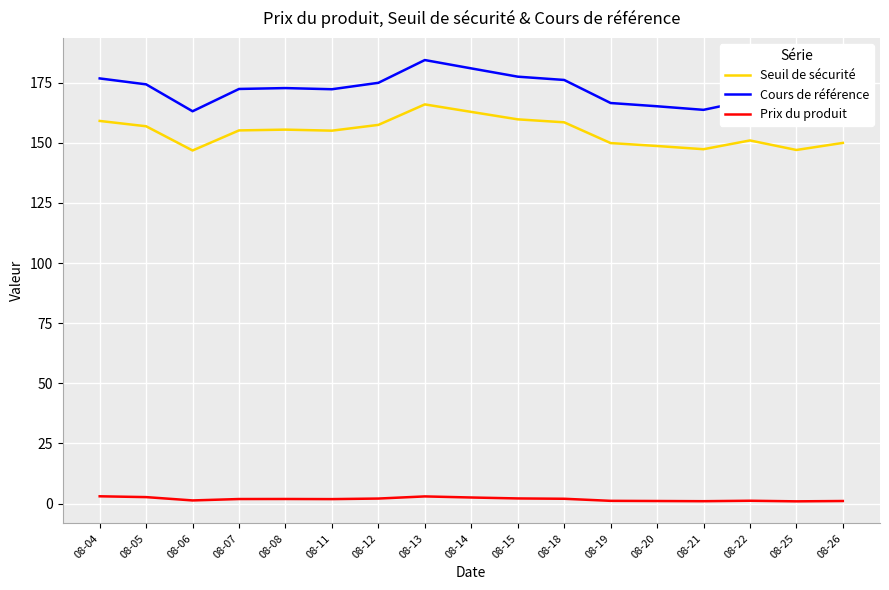

The value of Prix du produit at 08-26 is 1.0. True or false?

True